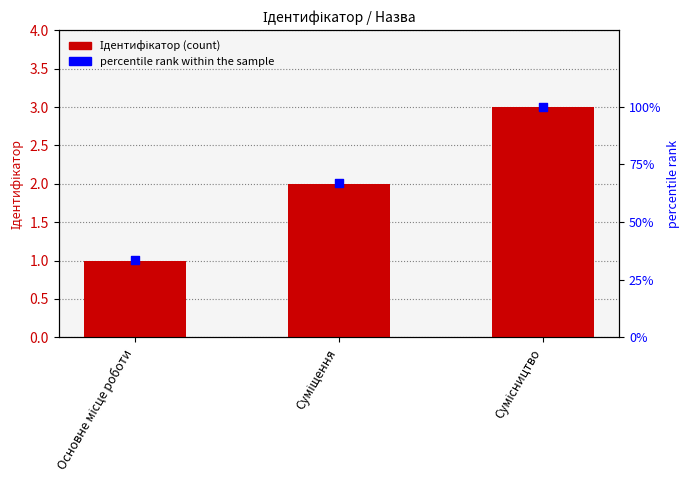

At how many categories does at least one series exceed 63?

2